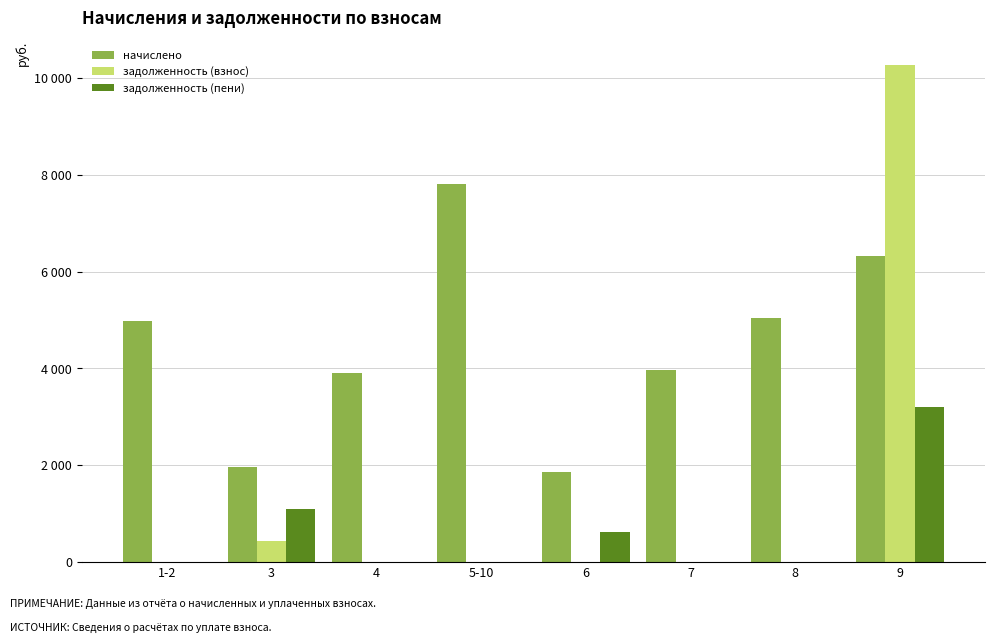

Which series has the largest range (max minus min)?

задолженность (взнос)